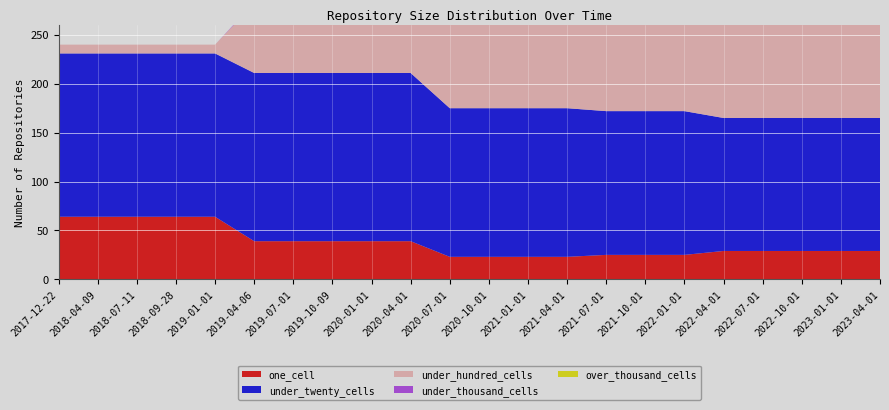

Reading left to right, extract all data points from this chart.

one_cell: 64	64	64	64	64	39	39	39	39	39	23	23	23	23	25	25	25	29	29	29	29	29
under_twenty_cells: 167	167	167	167	167	172	172	172	172	172	152	152	152	152	147	147	147	136	136	136	136	136
under_hundred_cells: 9	9	9	9	9	71	71	71	71	71	116	116	116	116	127	127	127	140	140	140	140	140
under_thousand_cells: 0	0	0	0	0	1	1	1	1	1	6	6	6	6	8	8	8	21	21	21	21	21
over_thousand_cells: 0	0	0	0	0	0	0	0	0	0	0	0	0	0	0	0	0	0	0	0	0	0